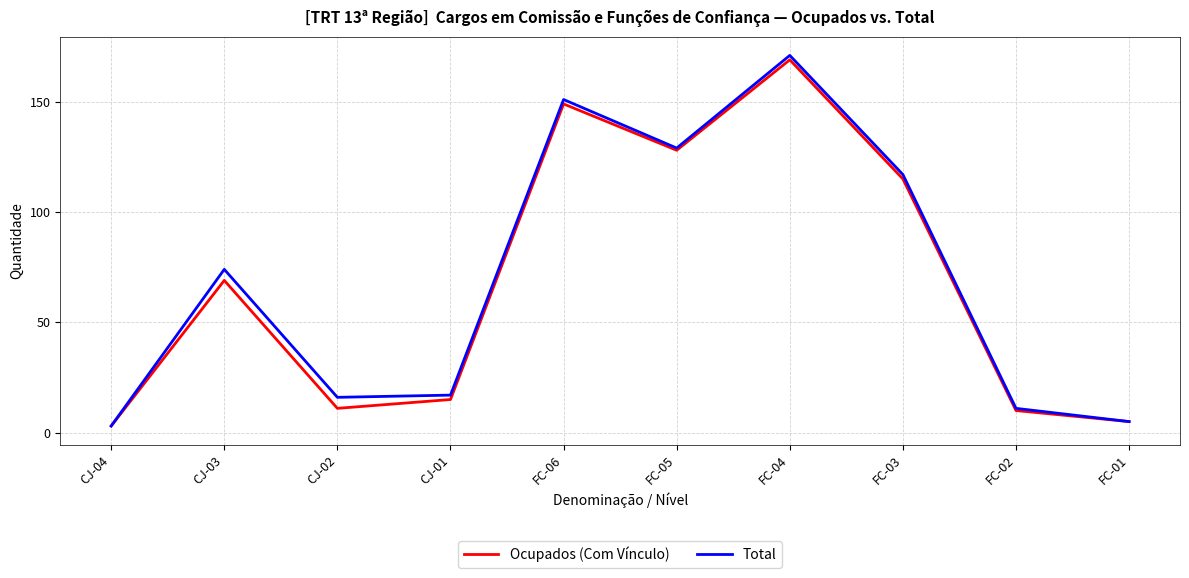

What position from the right is CJ-03?

9